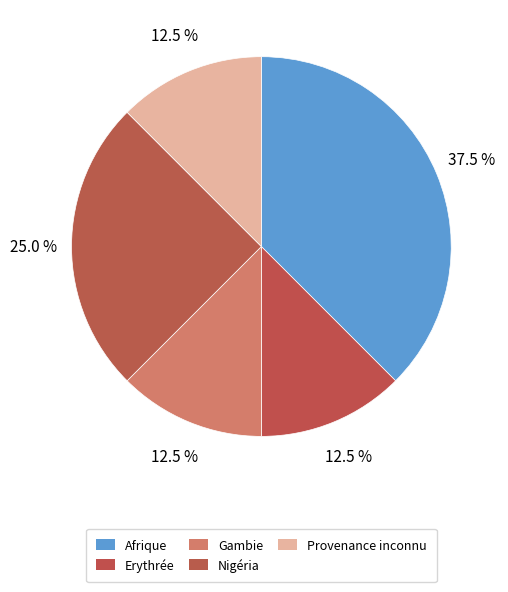

Count the number of slices in the pie.

5